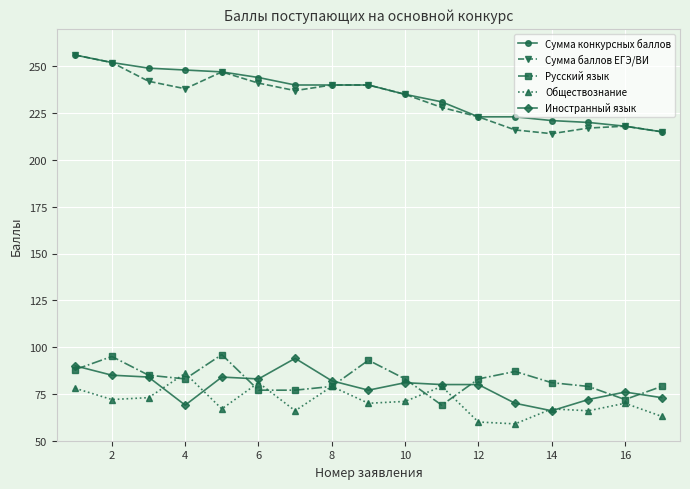

Does the chart have visible grid lines?

Yes